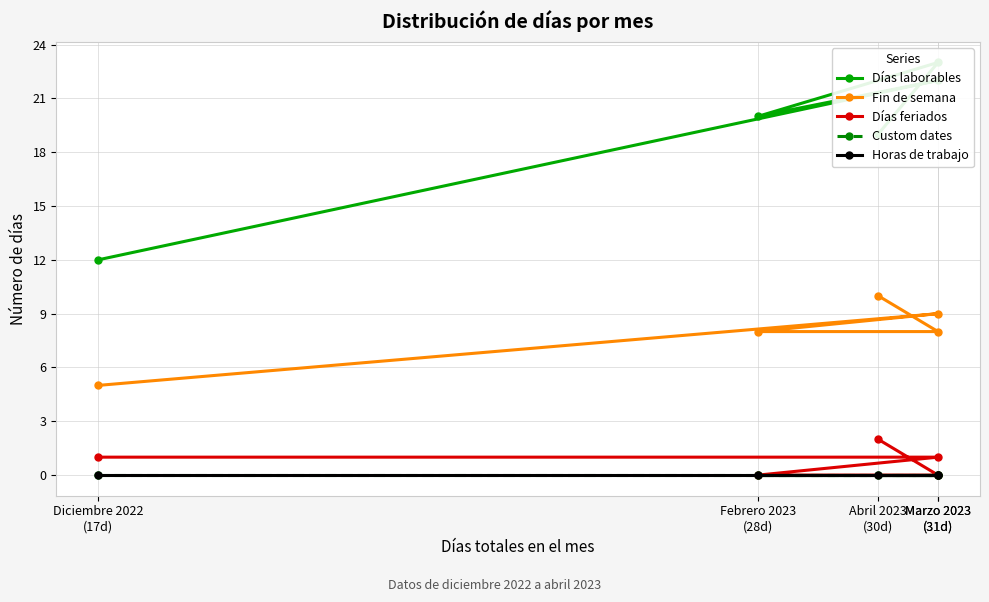

True or false: Custom dates and Horas de trabajo intersect in this chart.

False